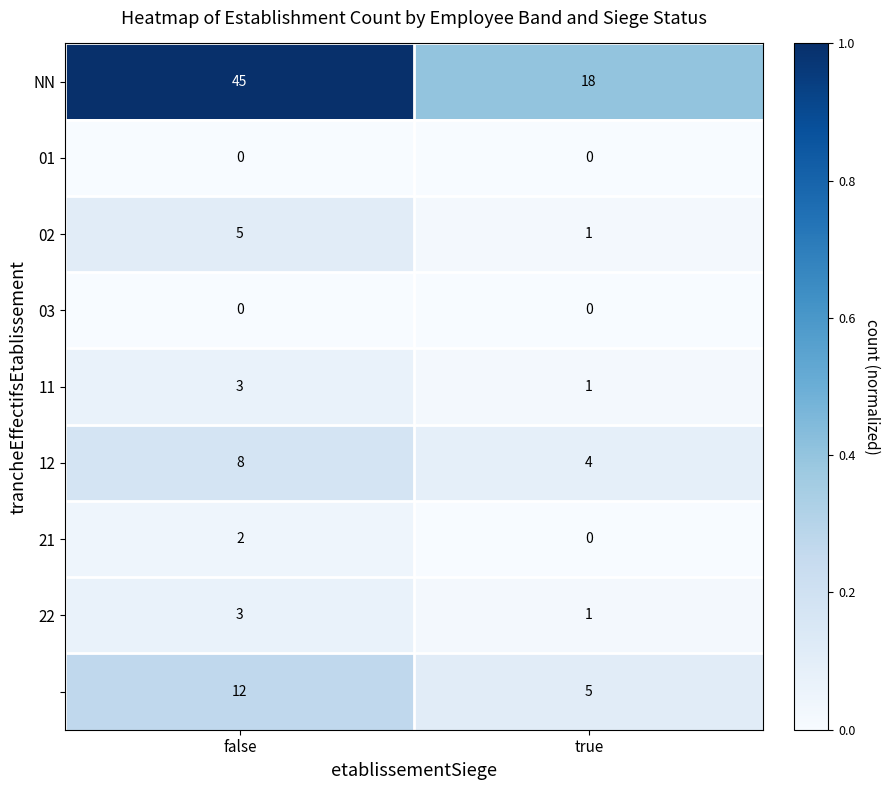

At how many categories does at least one series exceed 0?

2